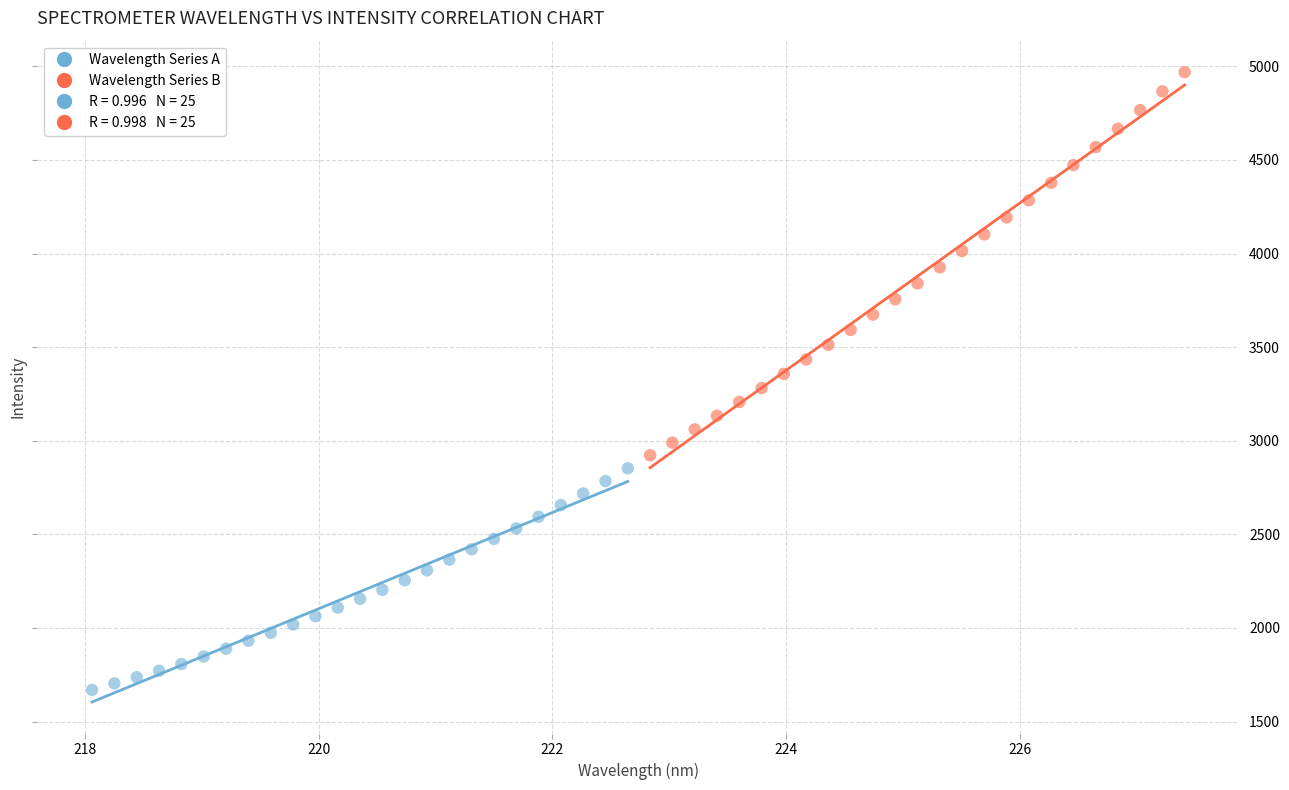

Which series reaches the minimum Y coordinate?

Wavelength Series A